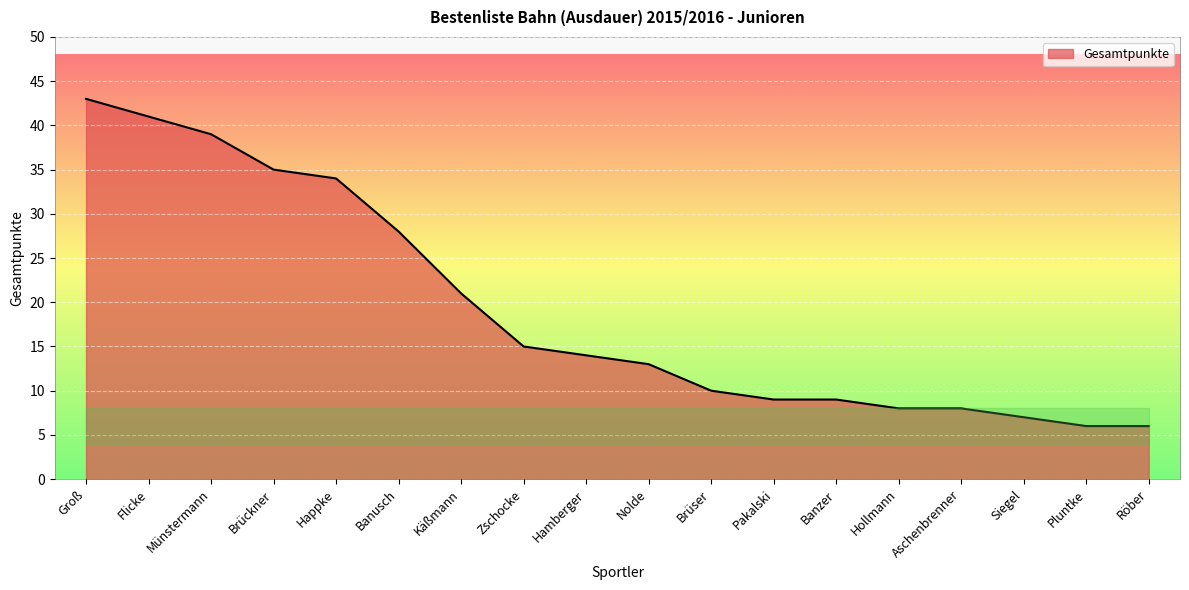

What is the change in value from Käßmann to Zschocke?

-6